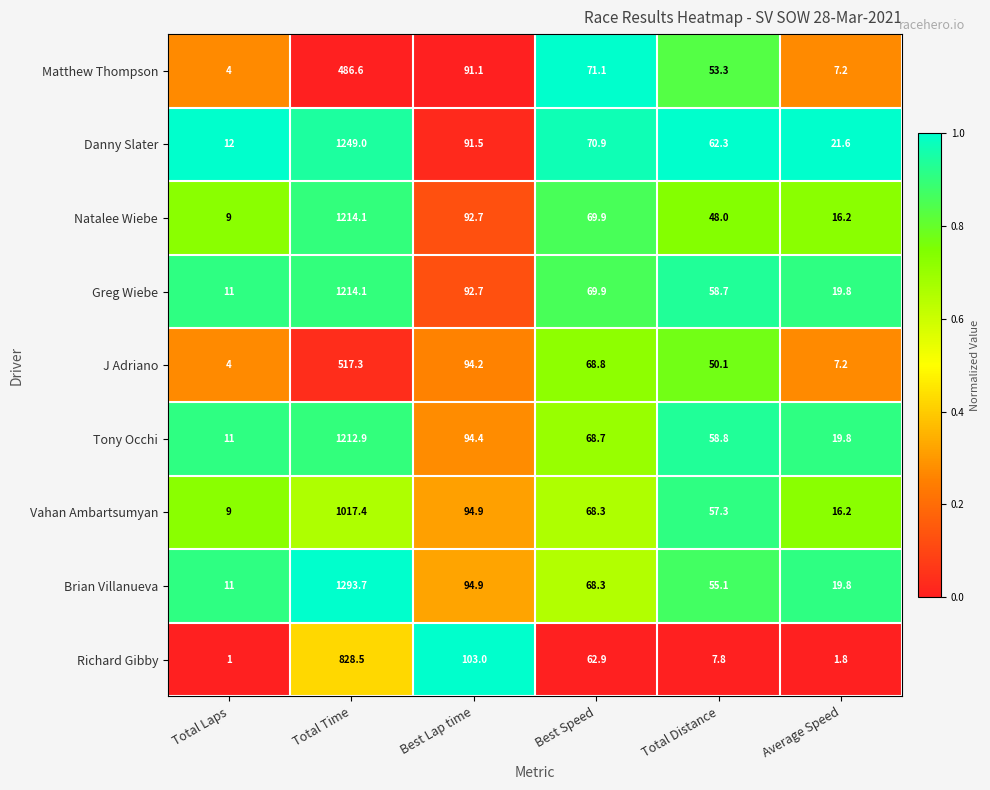

Between Total Time and Best Lap time, which series saw the biggest shift?

Brian Villanueva